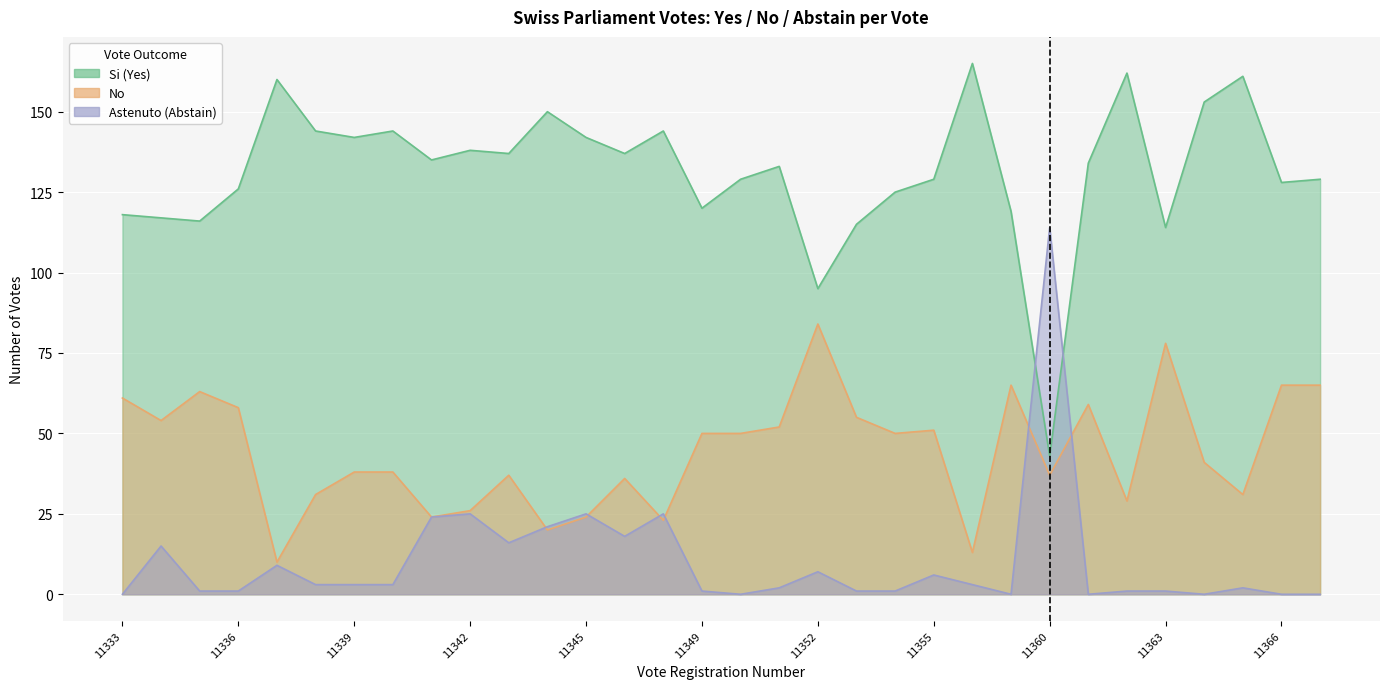

What is the total value across all series at 11340?

185